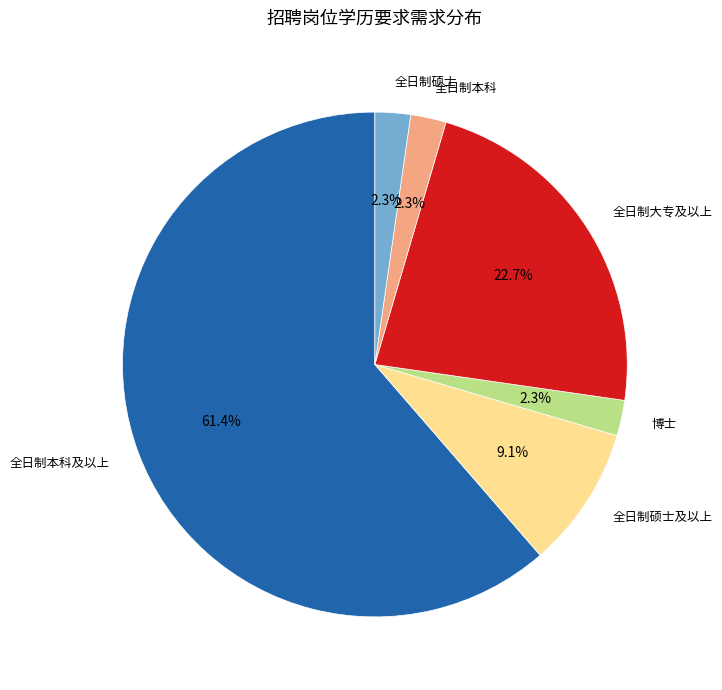

Combined, what portion of the pie is 全日制本科 and 全日制本科及以上?

63.6%